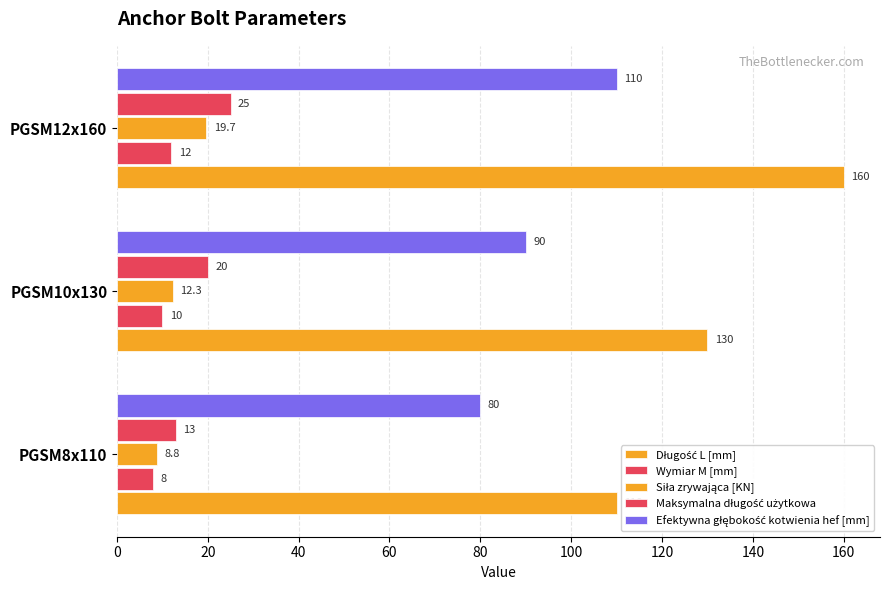

Reading right to left, transcribe all the data shown in this chart.

Długość L [mm]: 160.0	130.0	110.0
Wymiar M [mm]: 12.0	10.0	8.0
Siła zrywająca [KN]: 19.7	12.3	8.8
Maksymalna długość użytkowa: 25.0	20.0	13.0
Efektywna głębokość kotwienia hef [mm]: 110.0	90.0	80.0